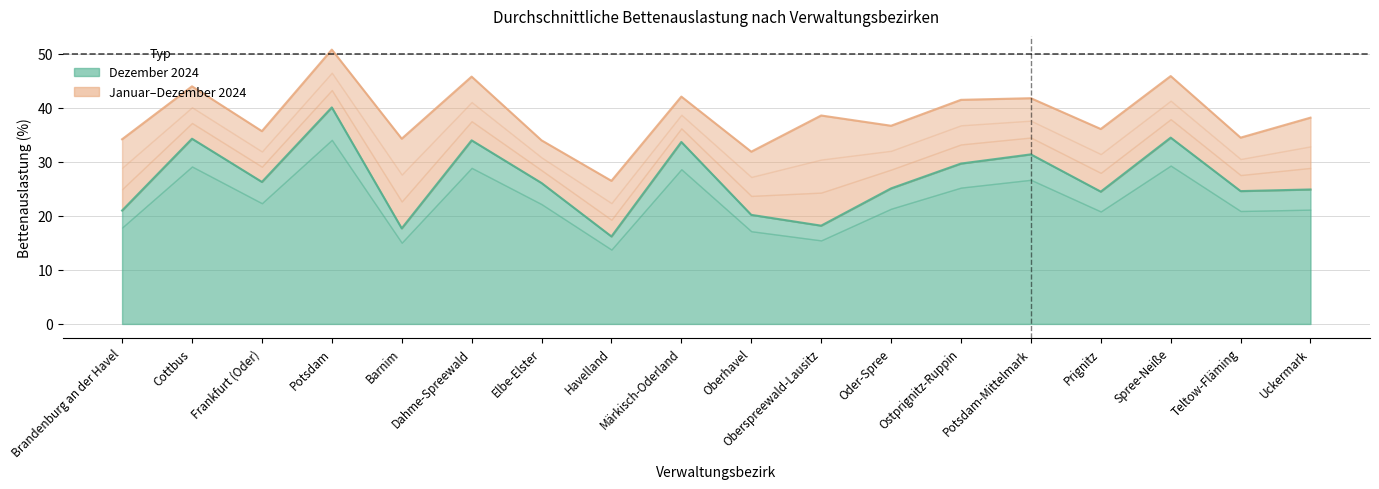

Where is the first local maximum for Durchschnittliche Bettenauslastung Jan-Dez 2024?

Cottbus